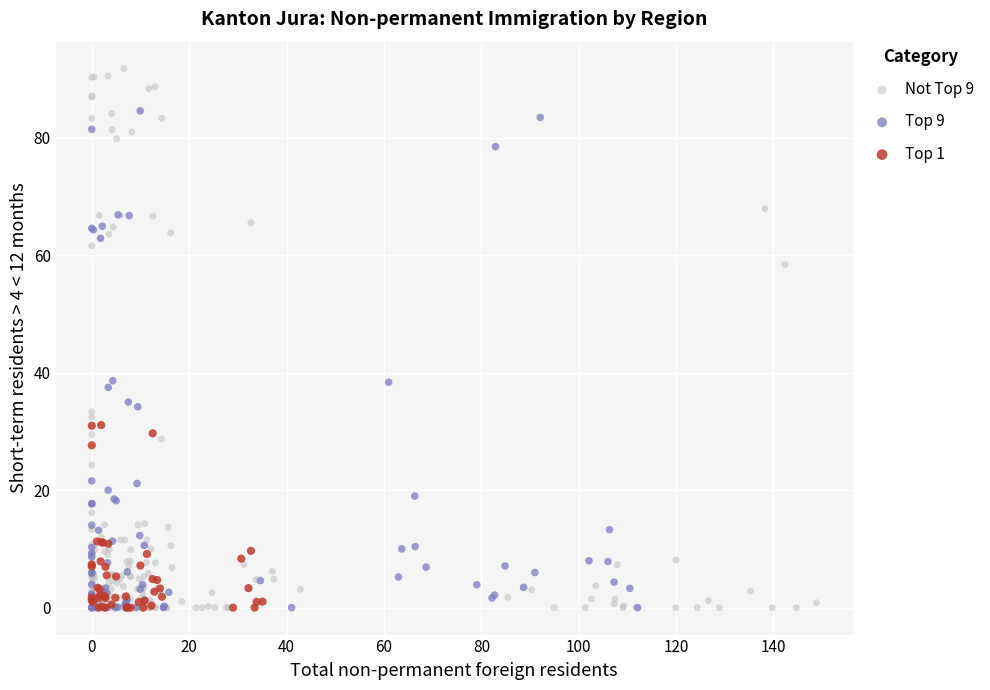

Which series reaches the maximum Y coordinate?

Not Top 9